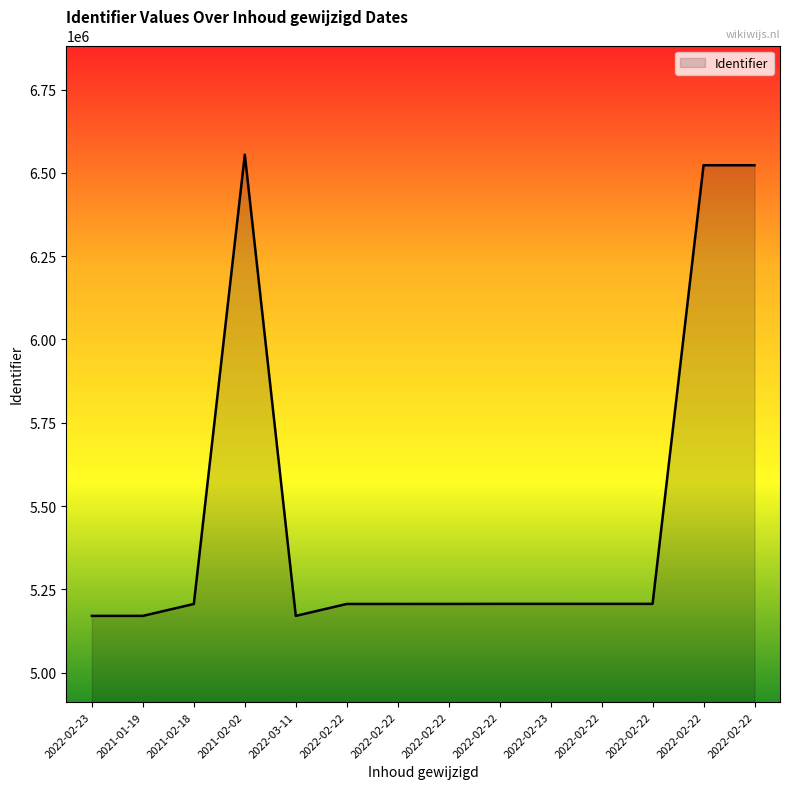

What is the difference between the values at 2022-02-22 and 2021-02-02?

31677